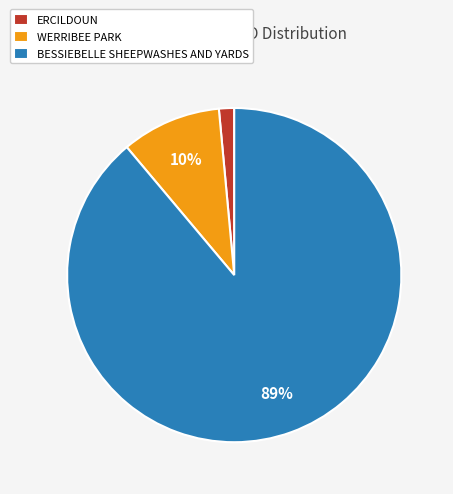

To the nearest percent, what is the average slice percentage?

33%